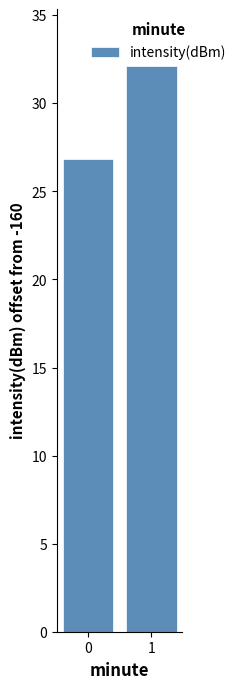

What is the change in value from 0 to 1?

+5.3